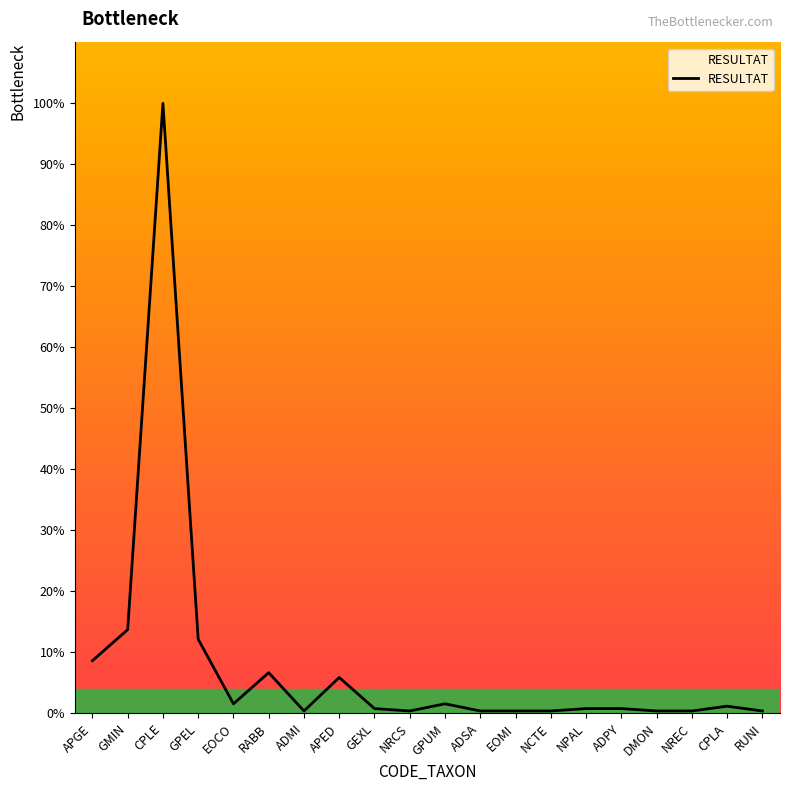

The value at RUNI is 0.4. True or false?

True